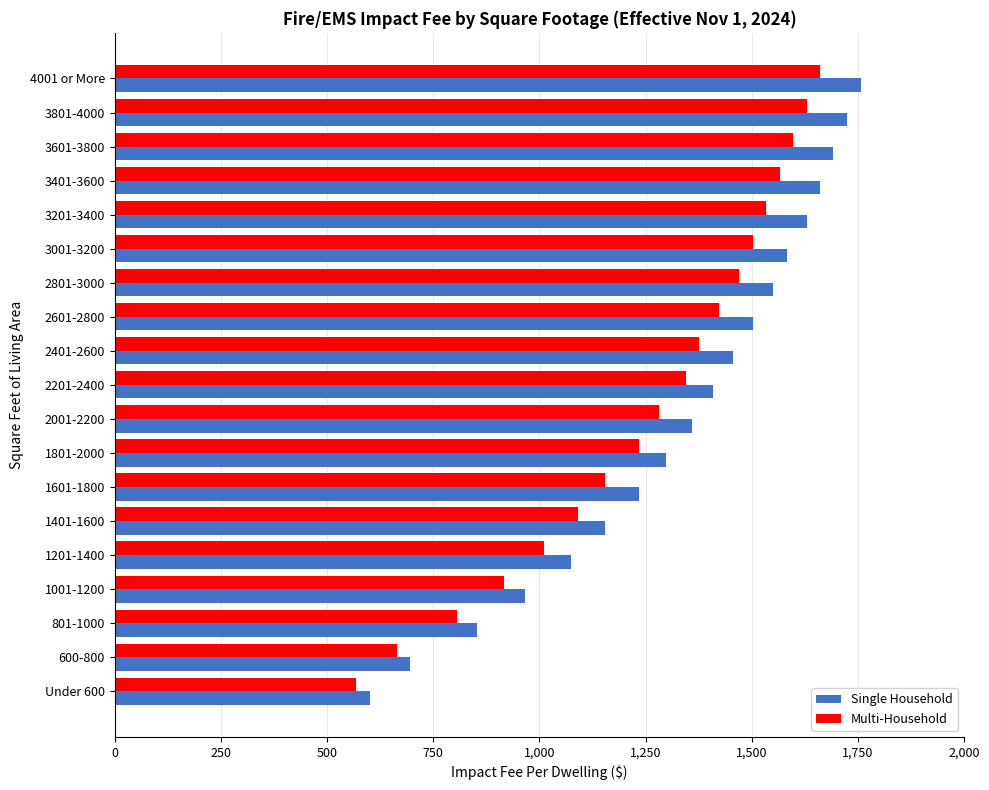

What is the maximum value for Multi-Household?

1661